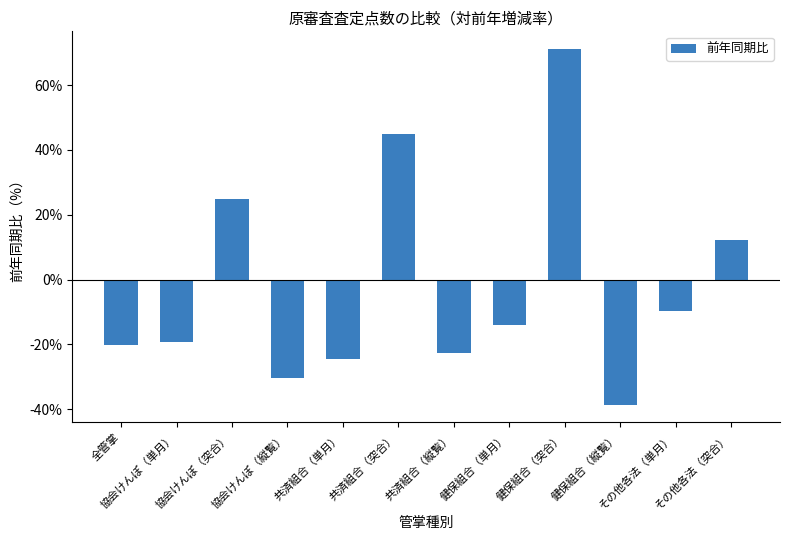

Which category has the highest value across all series?

健保組合（突合）